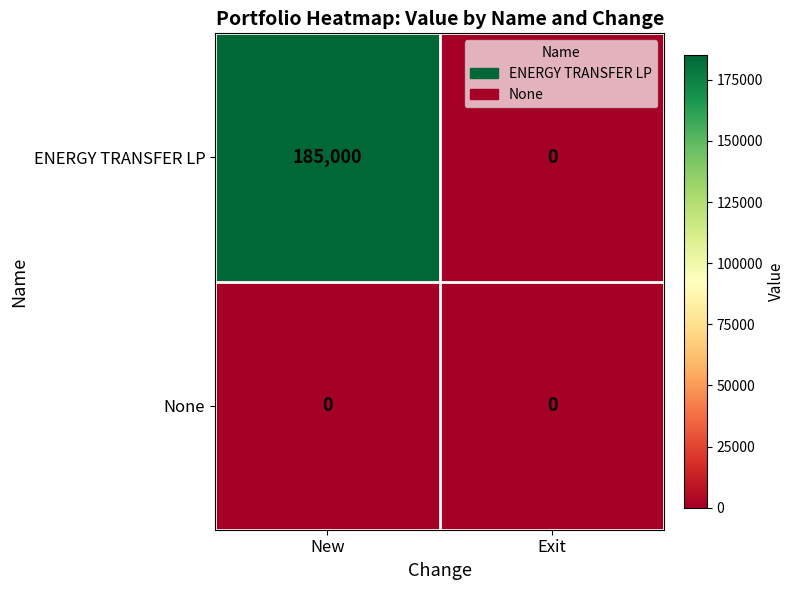

What is the spread (max minus min) of values at New?

185000